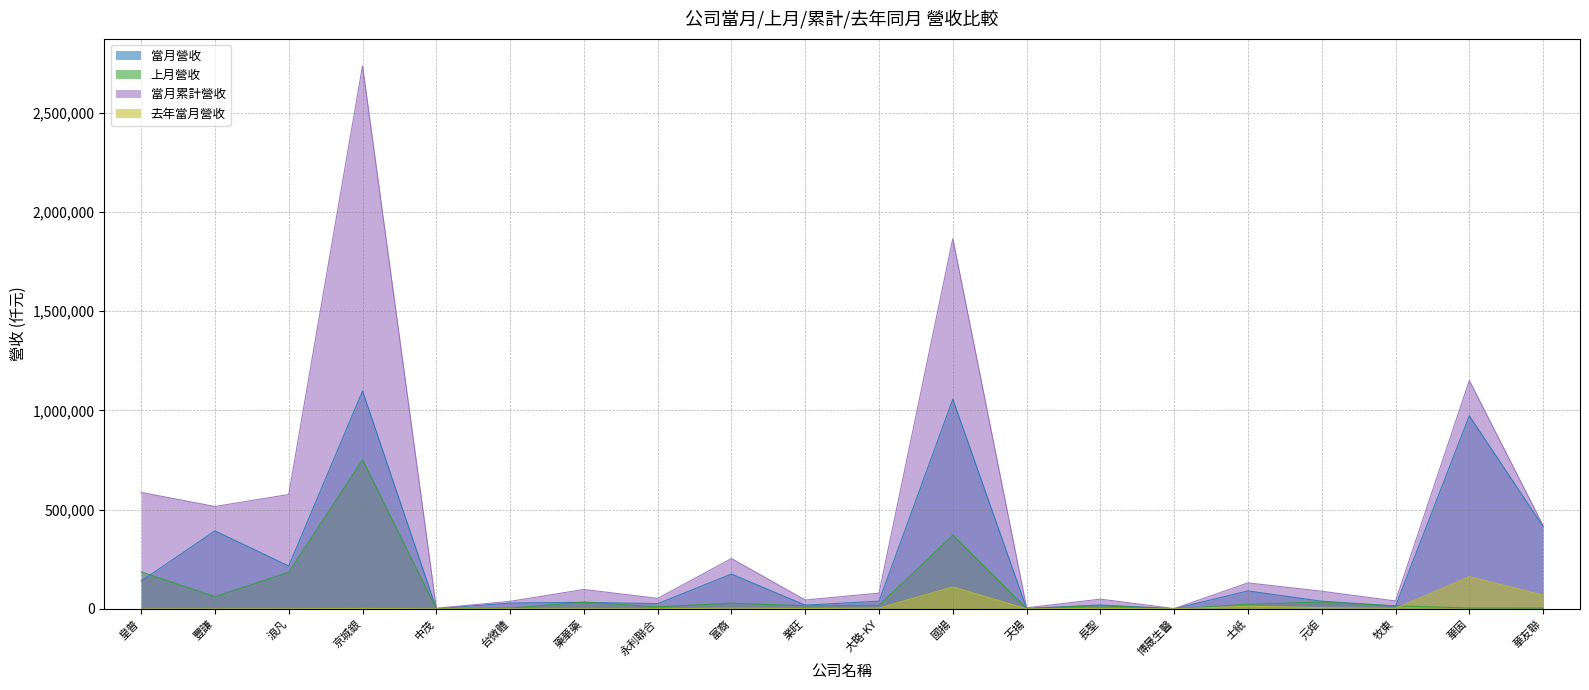

Reading left to right, list all the values displayed in this chart.

當月營收: 139872	392866	215797	1097720	1113	29197	32909	26104	175323	18677	38483	1056502	1809	19463	564	90359	38285	13968	972651	414725
上月營收: 185973	61762	184388	751123	851	3569	33675	10318	28503	15339	17629	371481	1860	15650	386	22919	34032	15126	4208	3934
當月累計營收: 586710	515768	576254	2736376	3053	37618	97678	52582	253337	44377	79282	1865381	5115	48992	1088	130757	88656	39589	1150283	419334
去年當月營收: 21	432	352	2148	15	413	483	497	3502	1640	3930	110440	201	2210	70	13332	6034	2293	162145	69295